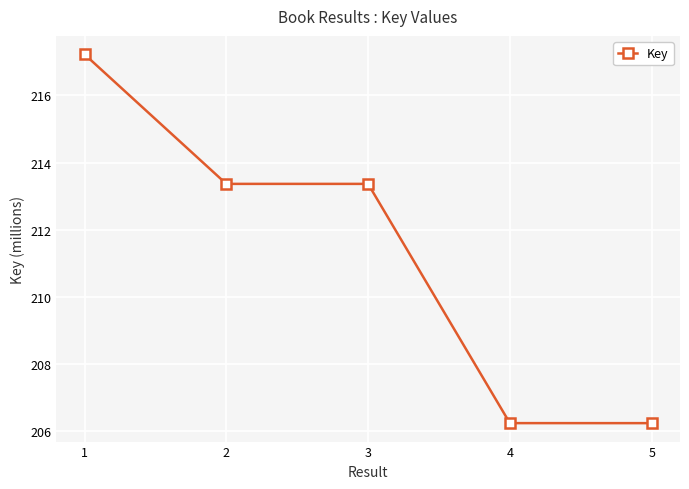

Is it true that the value at 3 is 345.6?

False